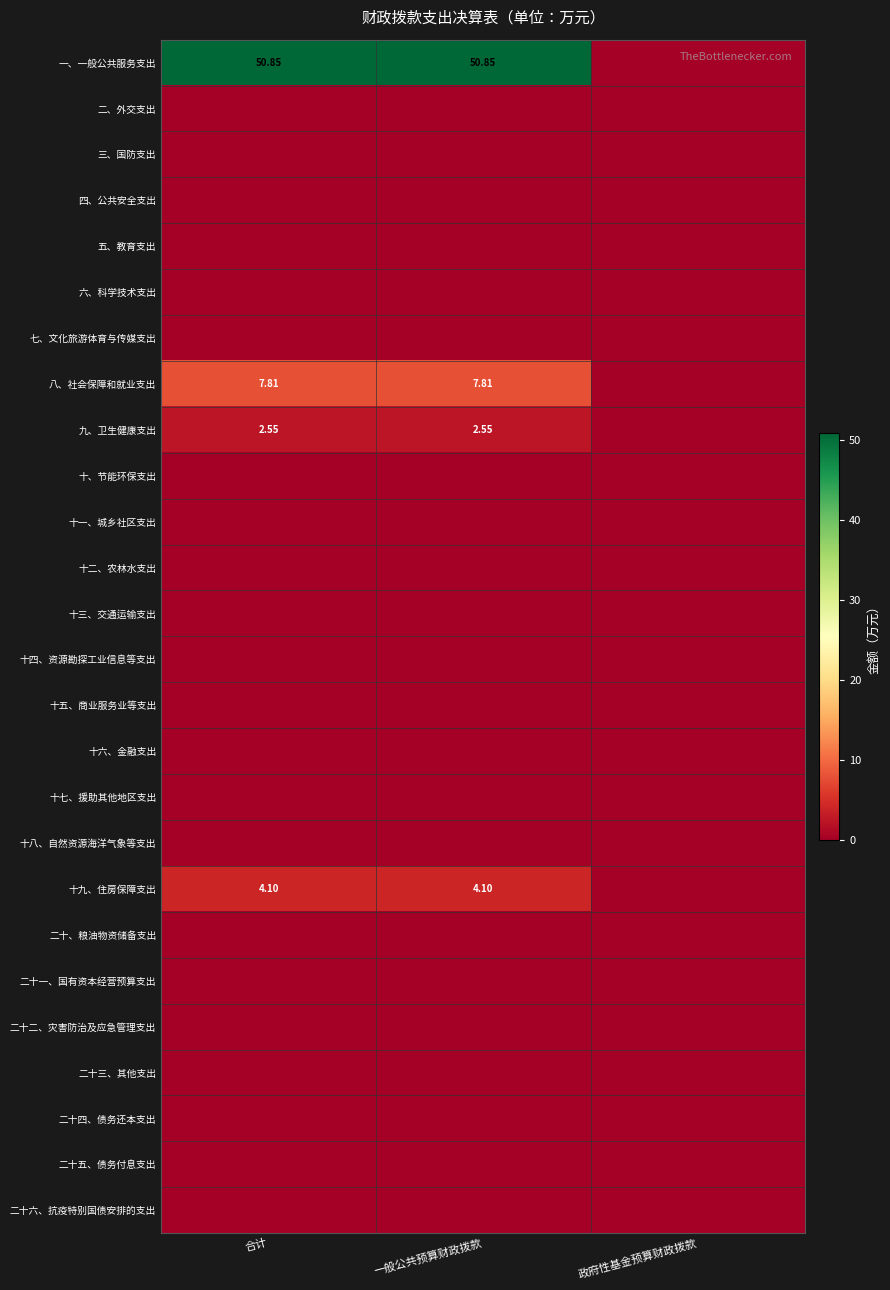

Which series has the largest total across all categories?

一、一般公共服务支出